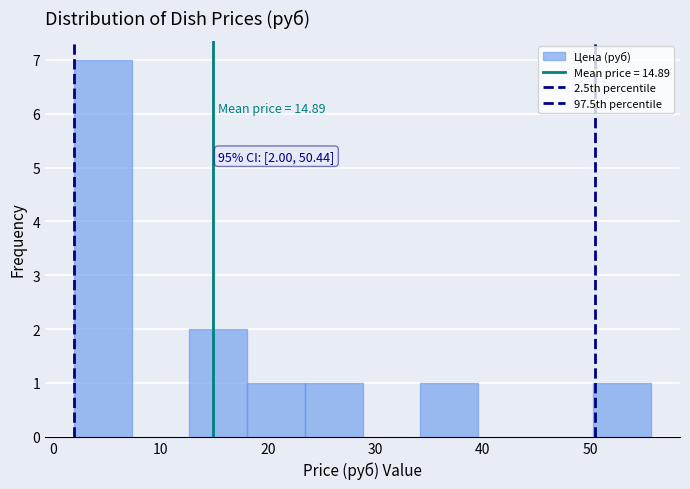

Over which range of the x-axis is the bar tallest?

2 to 7